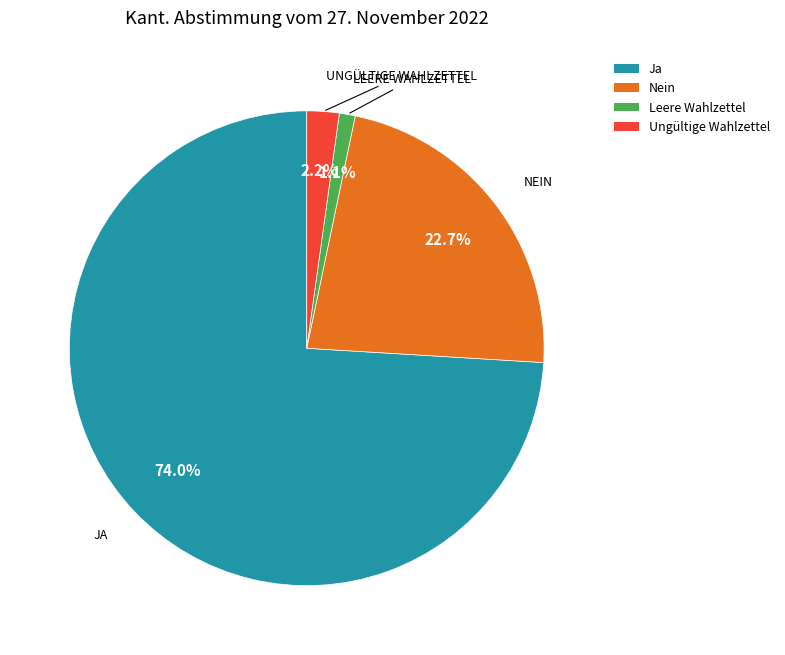

Does Nein account for over 50% of the chart?

No